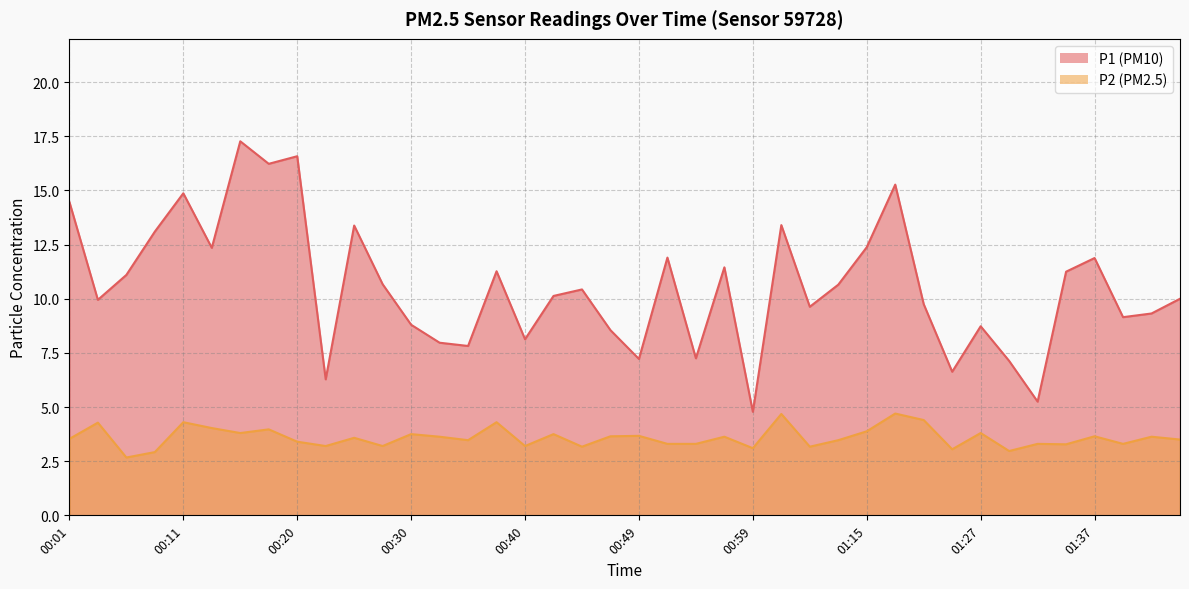

Is the value of P2 at 00:49 greater than the value of P1 at 01:02?

No